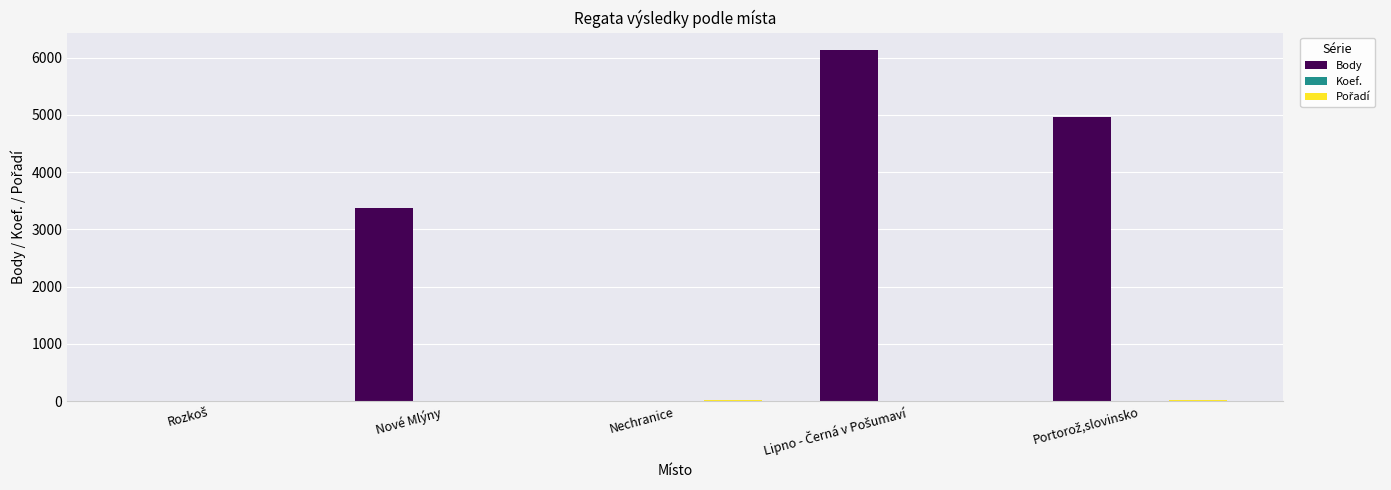

How many data points does each series have?

5